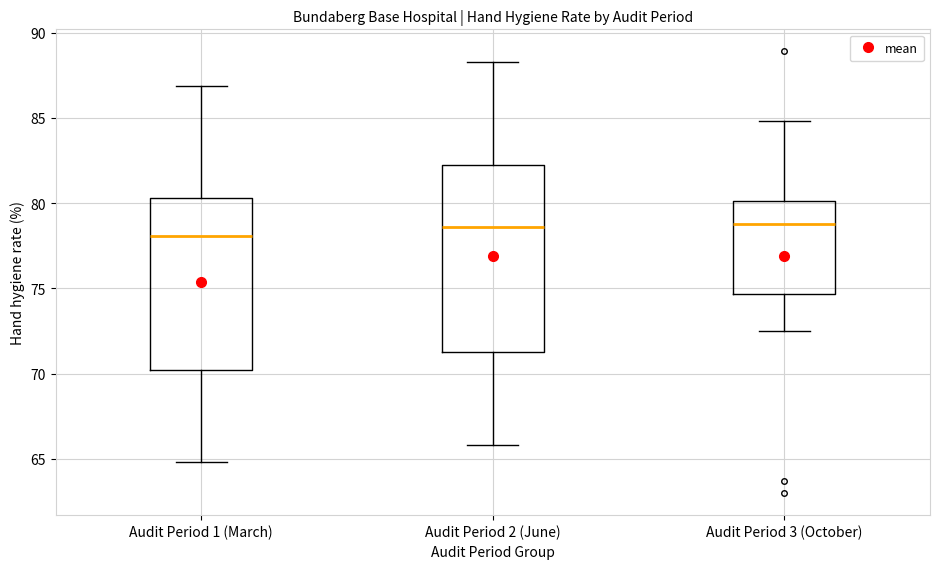

Where does the median line of the box for Audit Period 3 (October) sit on the y-axis? The values are not printed on the chart, so give them approximately, as read against the axis.

79.0